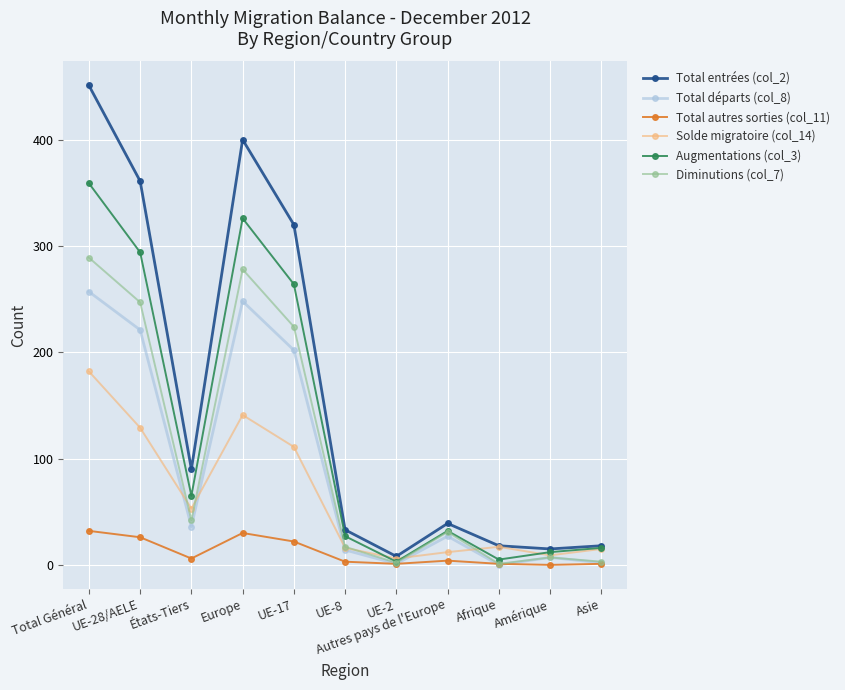

Is the value of Total départs (col_8) at UE-28/AELE greater than the value of Diminutions (col_7) at Europe?

No